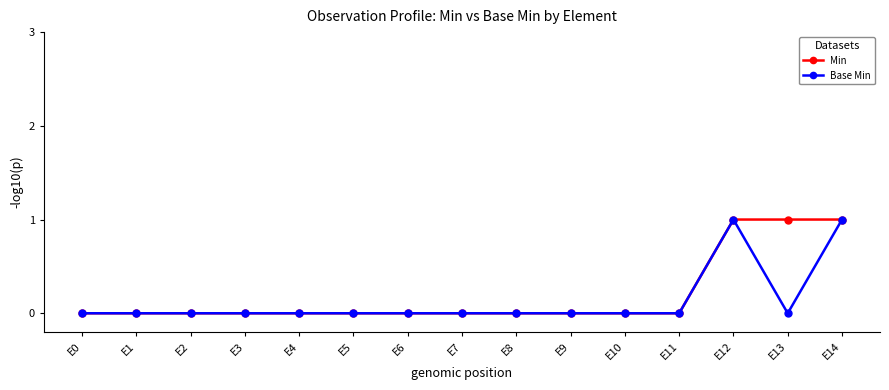

How many lines are shown in the chart?

2